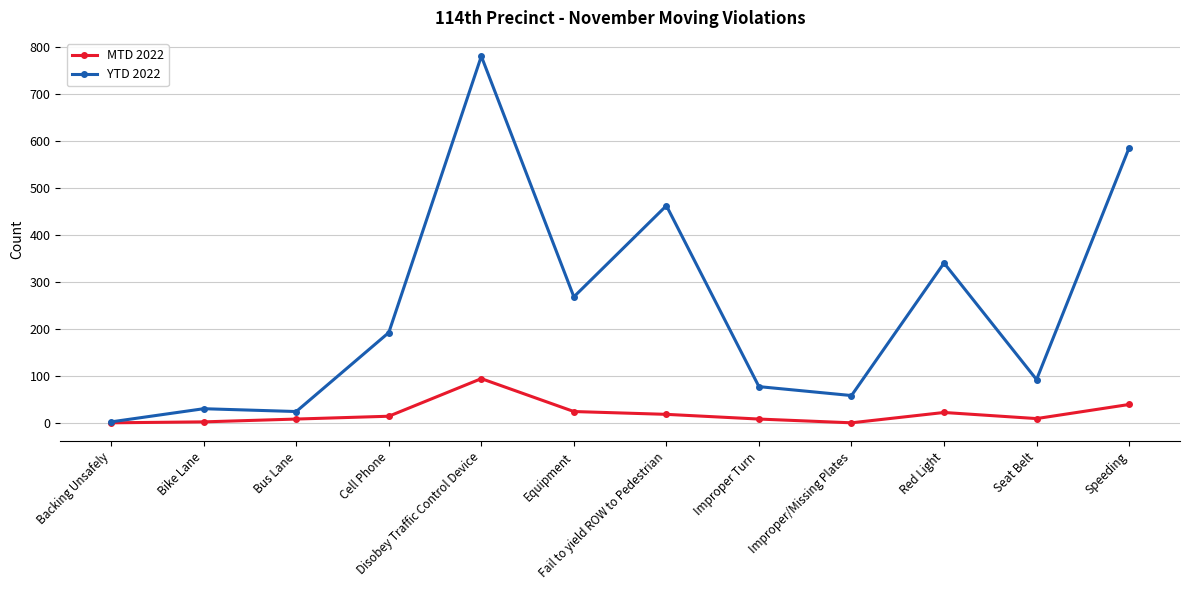

At which label is MTD 2022 closest to 47?

Speeding